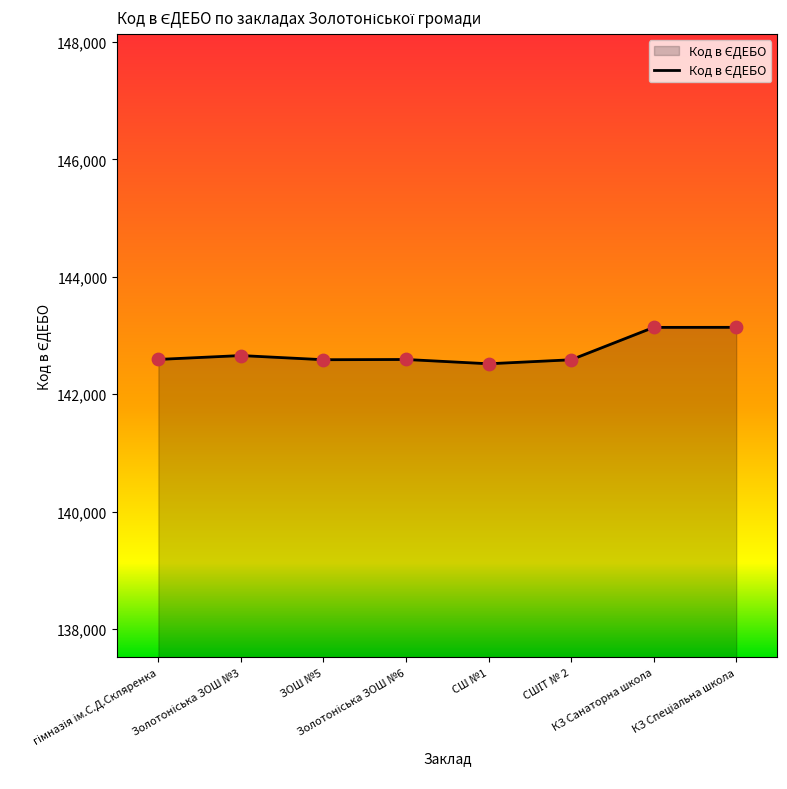

What is the difference between the second highest and minimum values?

620